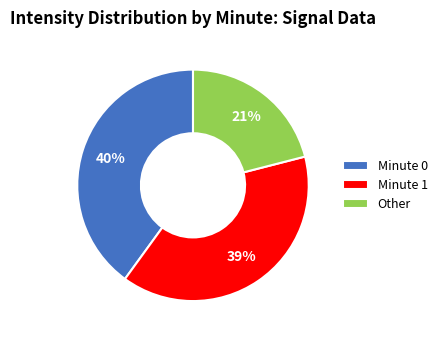

Which category has the smallest portion of the pie?

Other